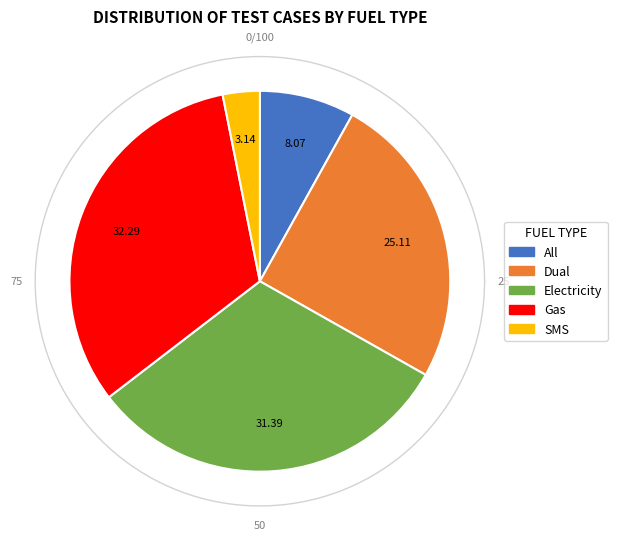

True or false: All accounts for 8% of the total.

True